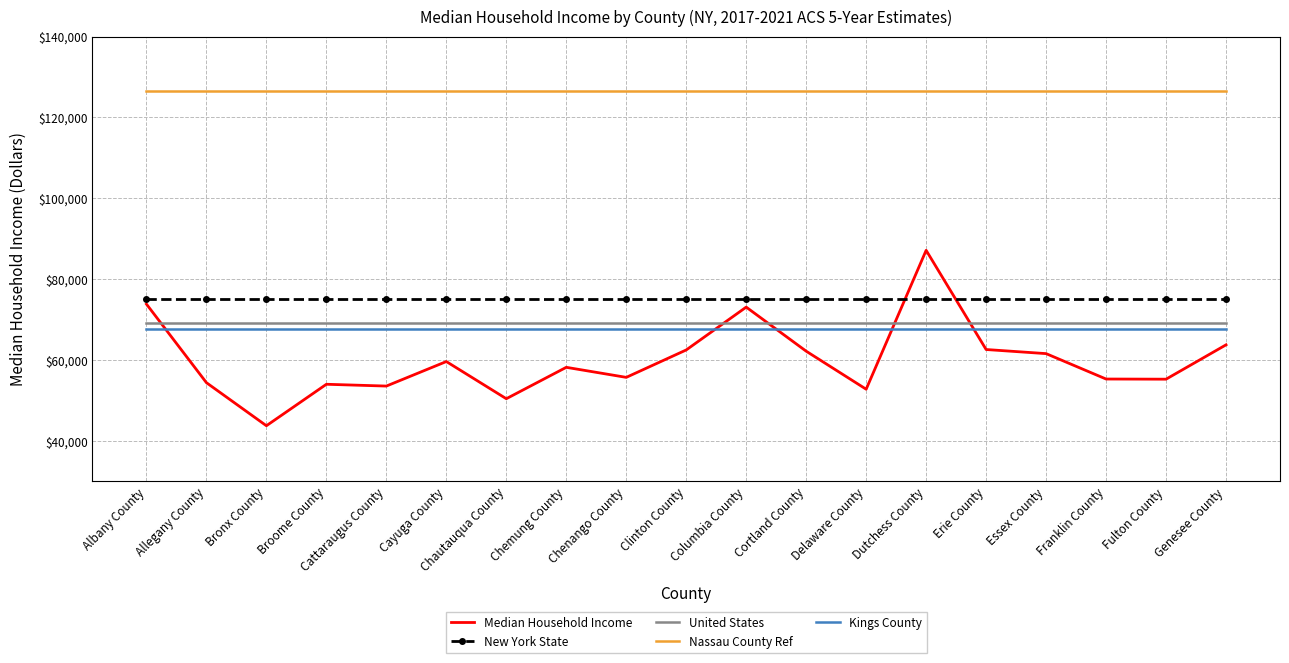

What is the maximum value shown in the chart?

126576